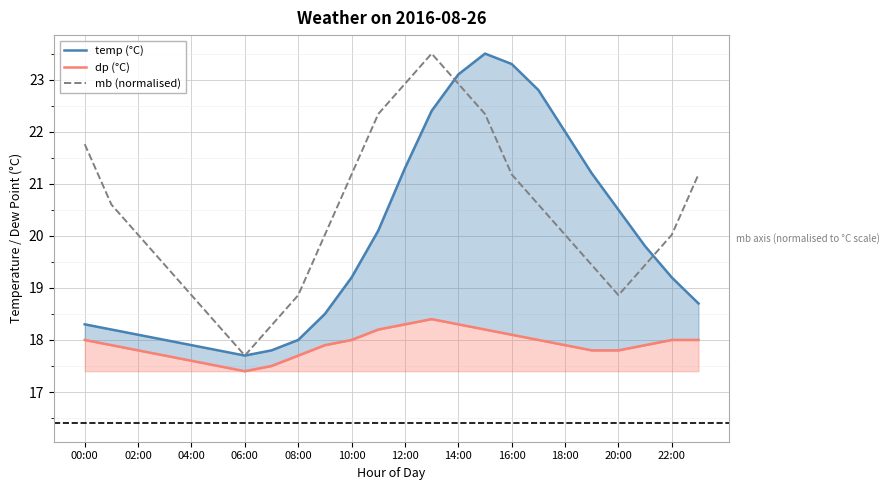

What is the label of the 11th point from the left?

10:00